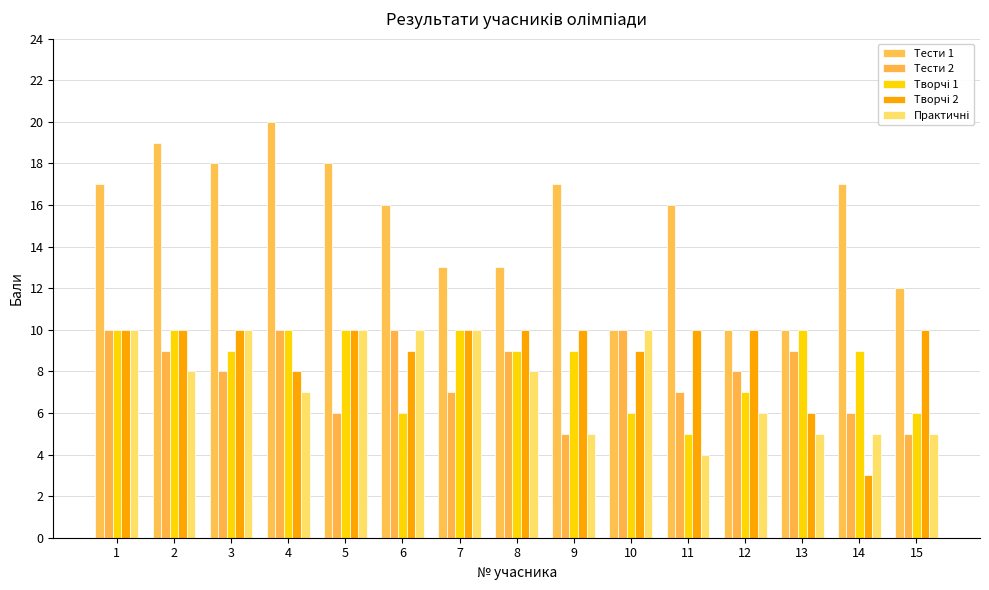

Where is Практичні nearest to the value 7?

4